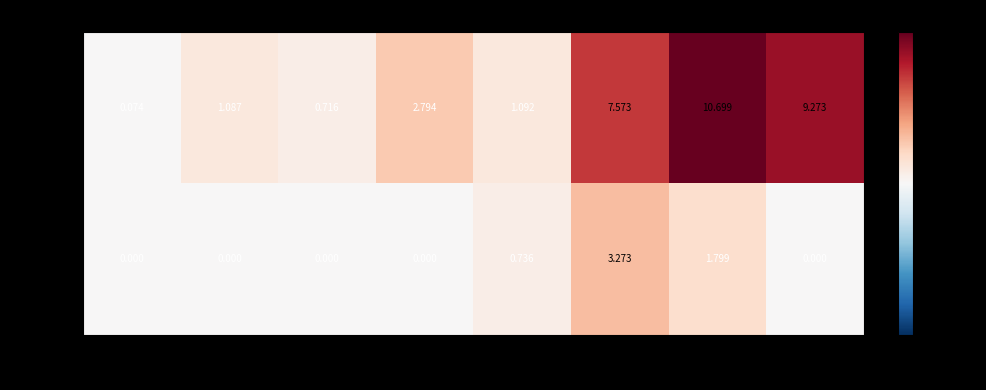

List the series in order of their peak value, highest first.

HETRE, CHENE